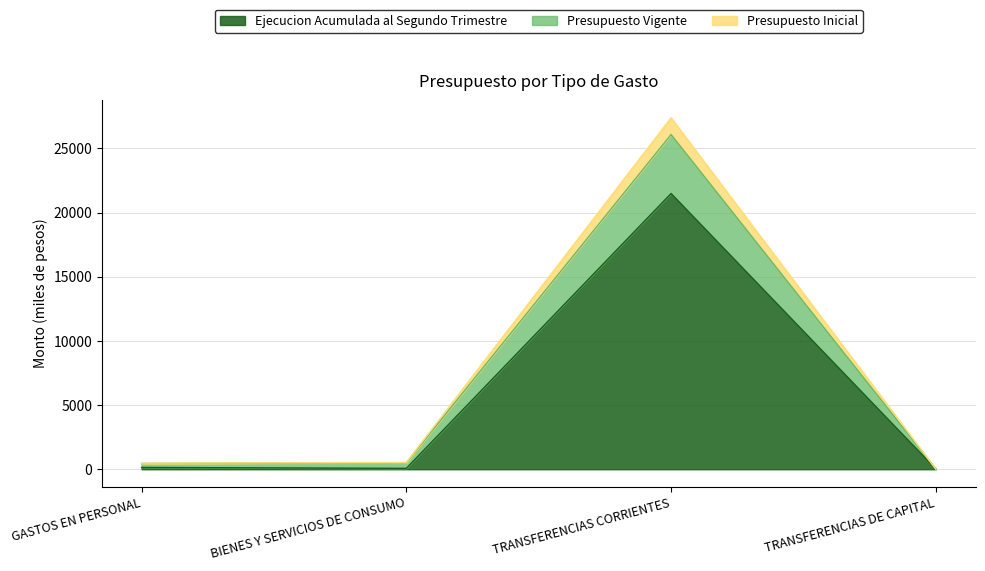

True or false: Ejecucion Acumulada al Segundo Trimestre and Presupuesto Vigente intersect in this chart.

False